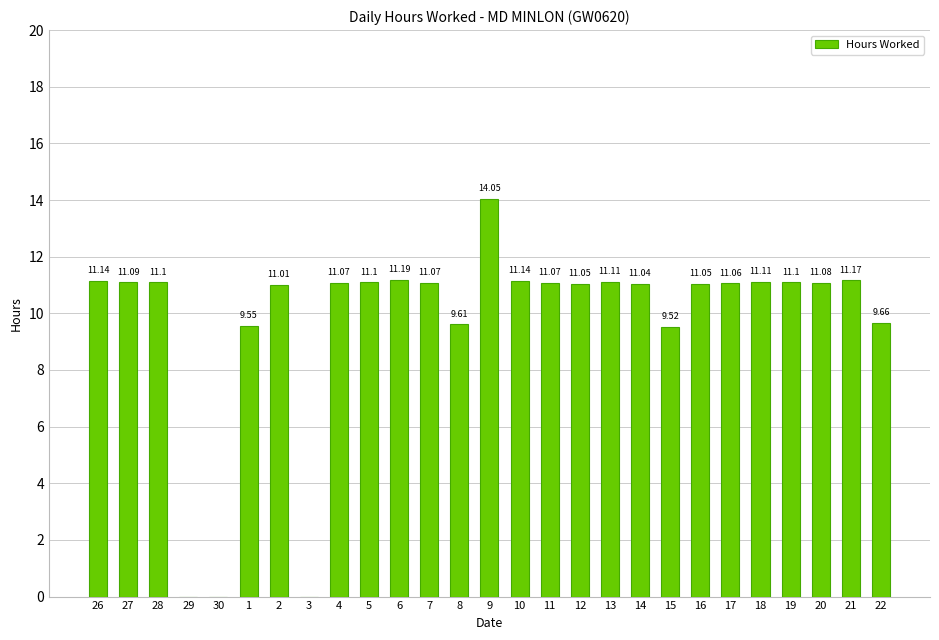

What is the sum of the values at 28 and 30?

11.1